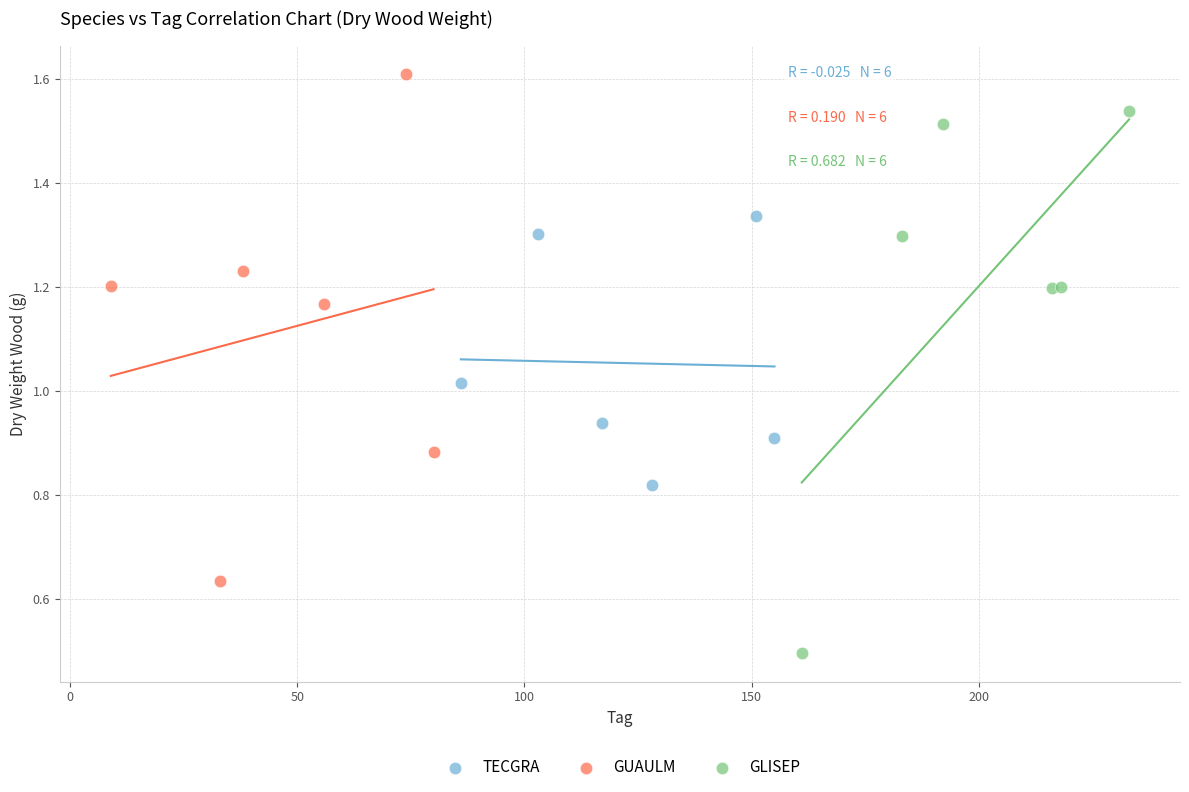

Which series contains the lowest Y value?

GLISEP